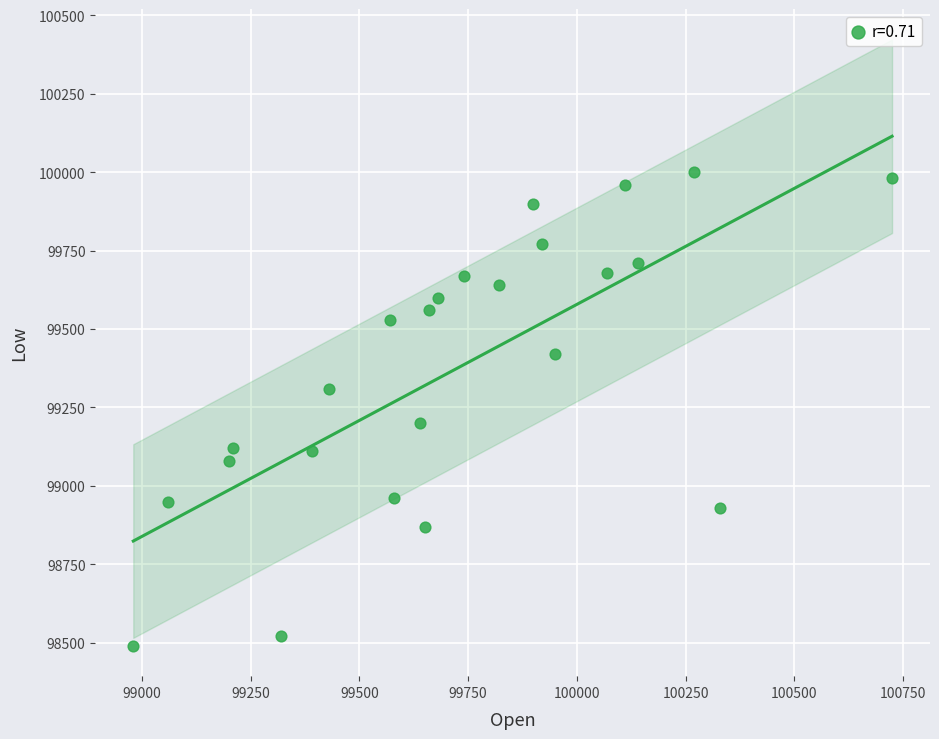

What is the range of Y values (max minus min)?

1510